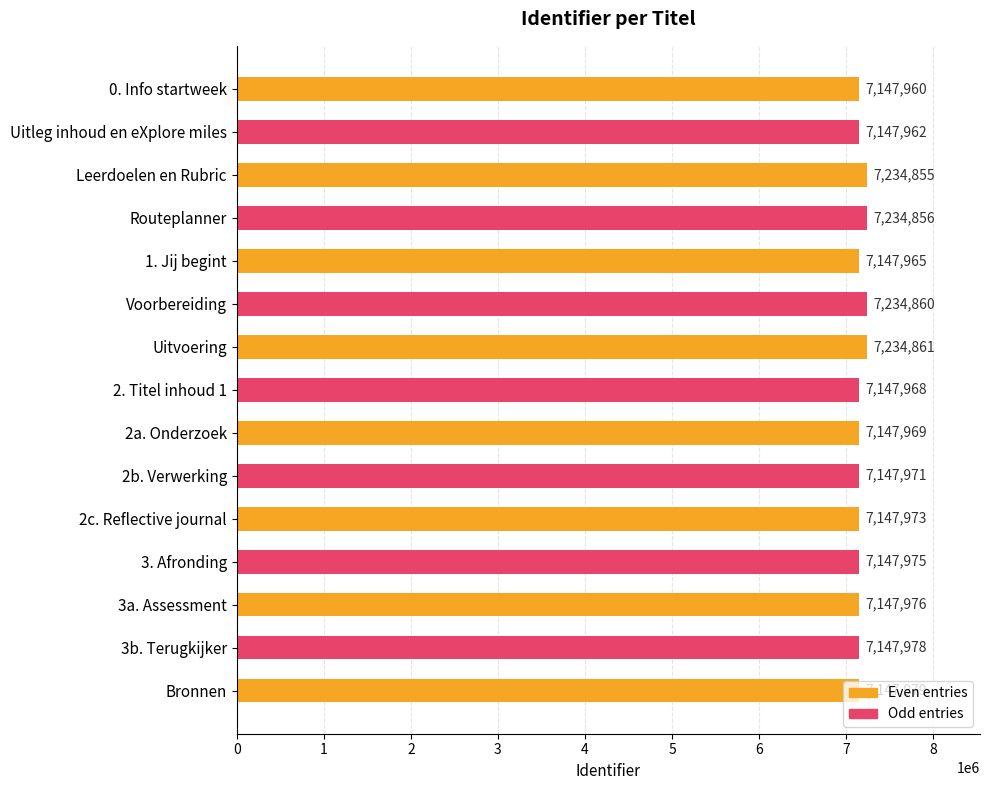

Between Leerdoelen en Rubric and 3. Afronding, which is larger?

Leerdoelen en Rubric